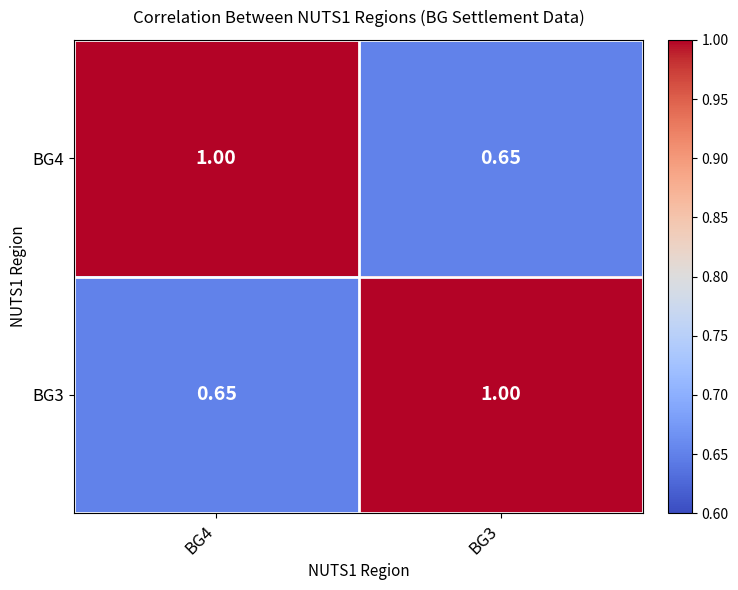

Rank the series by their maximum value, from highest to lowest.

BG4, BG3